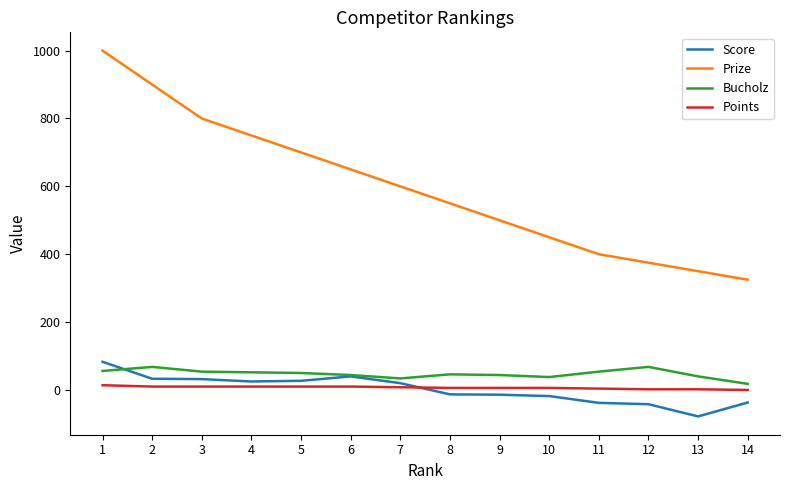

What is the greatest value displayed?

1000